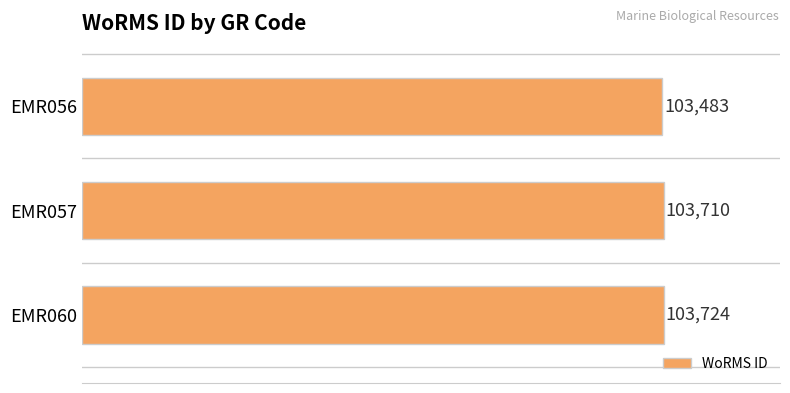

Rank the categories by value from lowest to highest.

EMR056, EMR057, EMR060